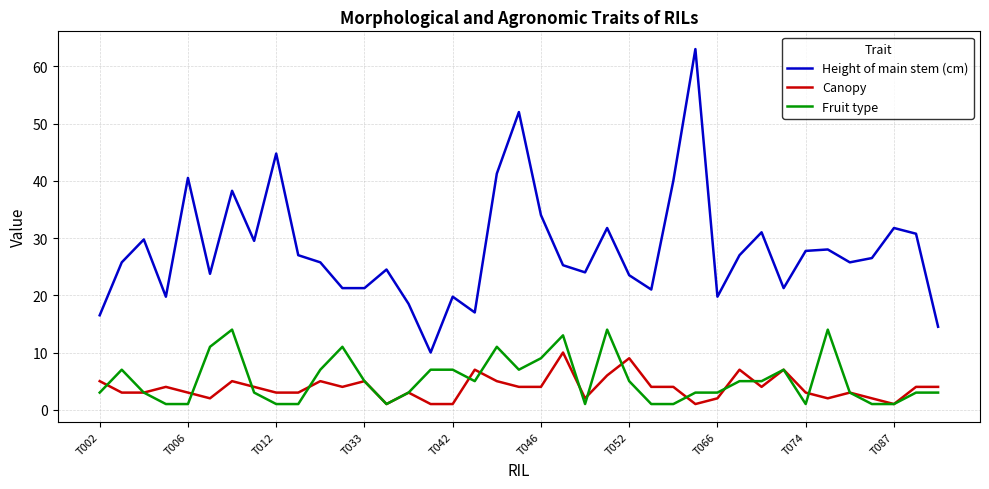

Which series has the widest spread of values?

Height of main stem (cm)